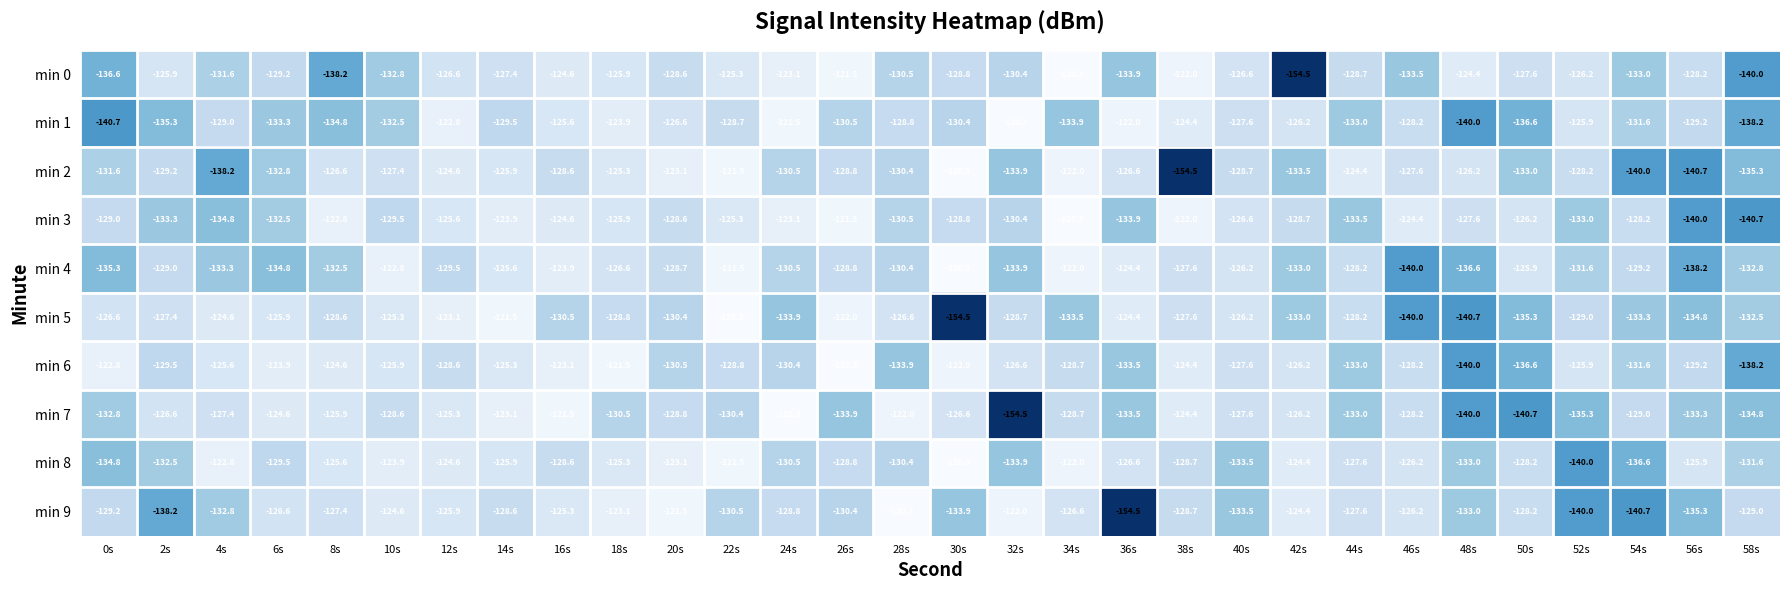

What is the average value of the min 1 series?

-129.7